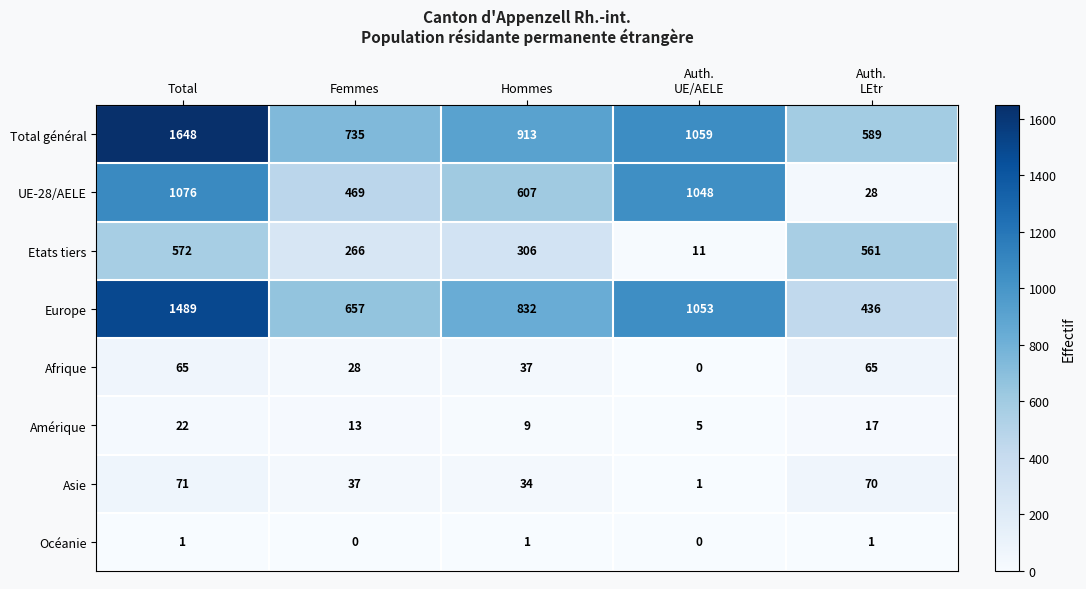

At which label is Asie closest to 36?

Femmes